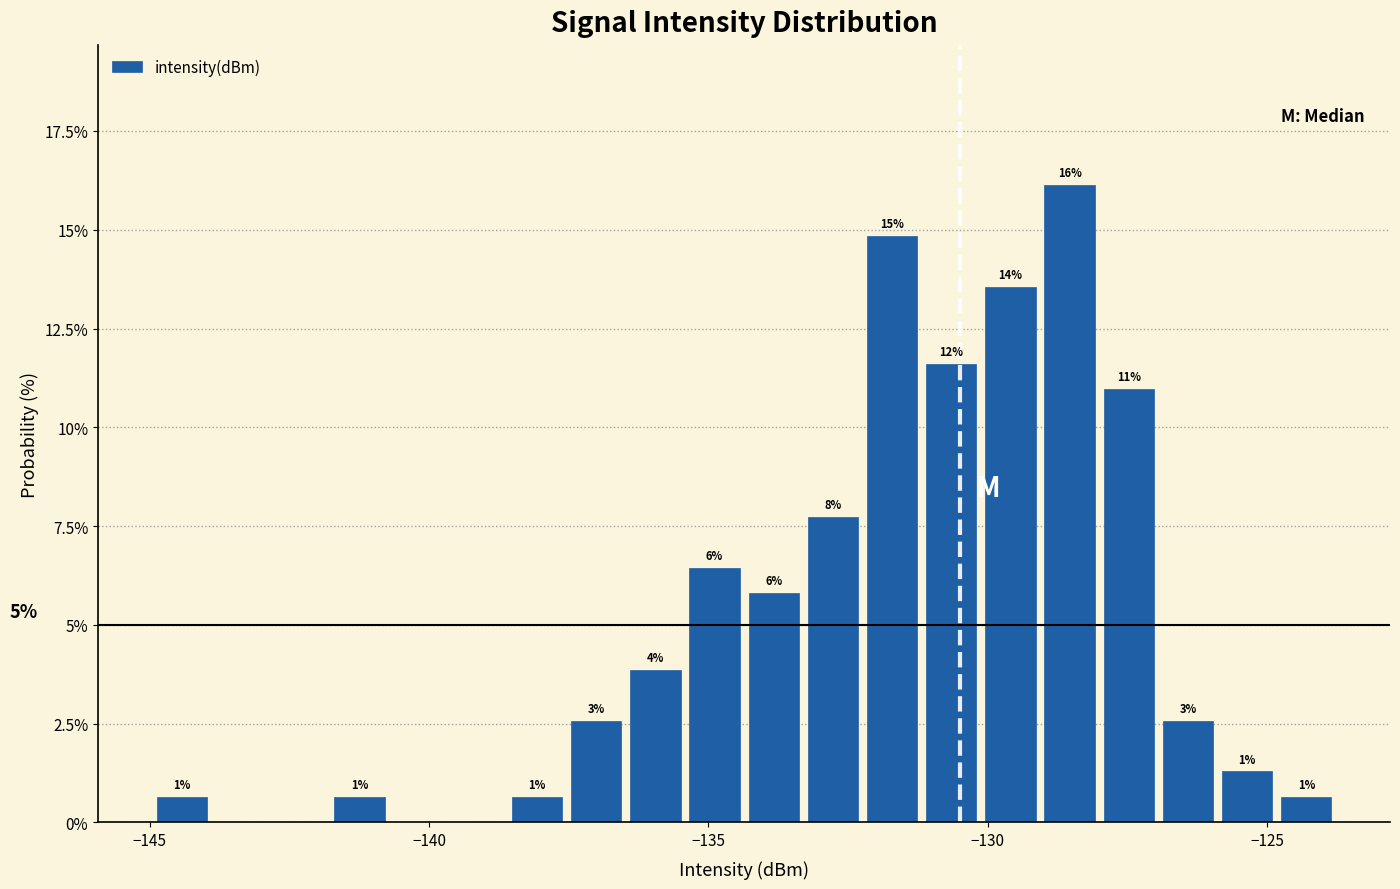

Read against the x-axis, roughly where is the centre of the tallest bar?

-128.5